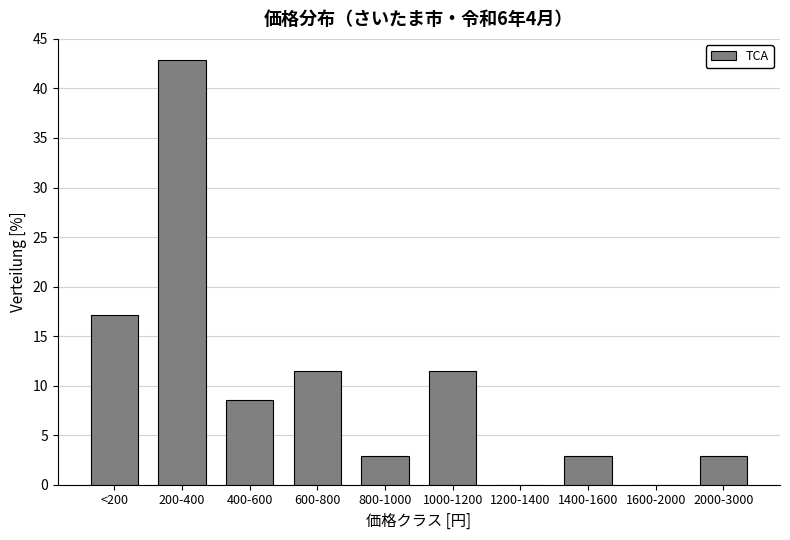

Reading right to left, what are all the values shown in this chart?

2000-3000=2.9	1600-2000=0.0	1400-1600=2.9	1200-1400=0.0	1000-1200=11.4	800-1000=2.9	600-800=11.4	400-600=8.6	200-400=42.9	<200=17.1